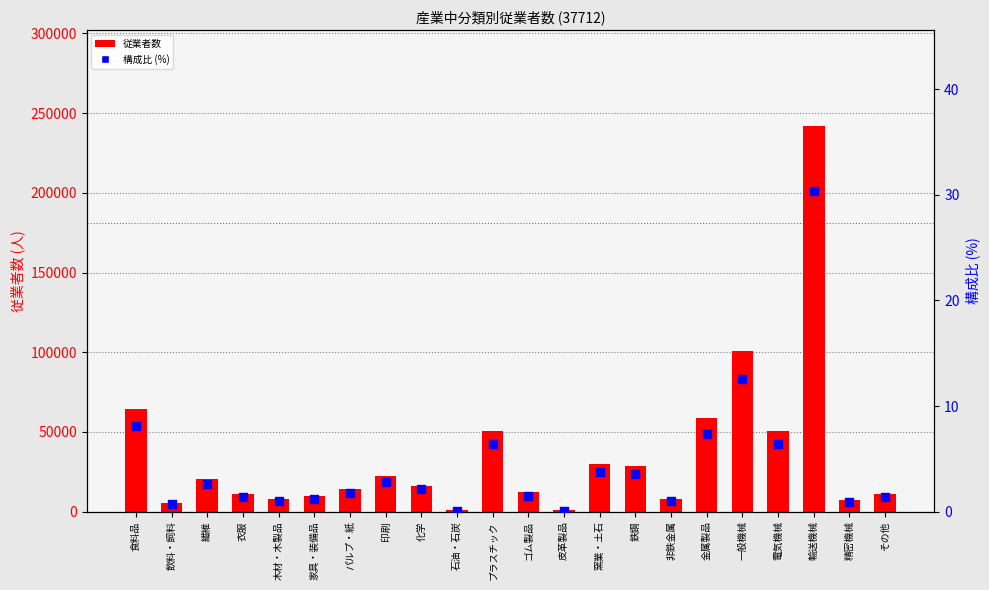

Which series has the widest spread of Y values?

従業者数